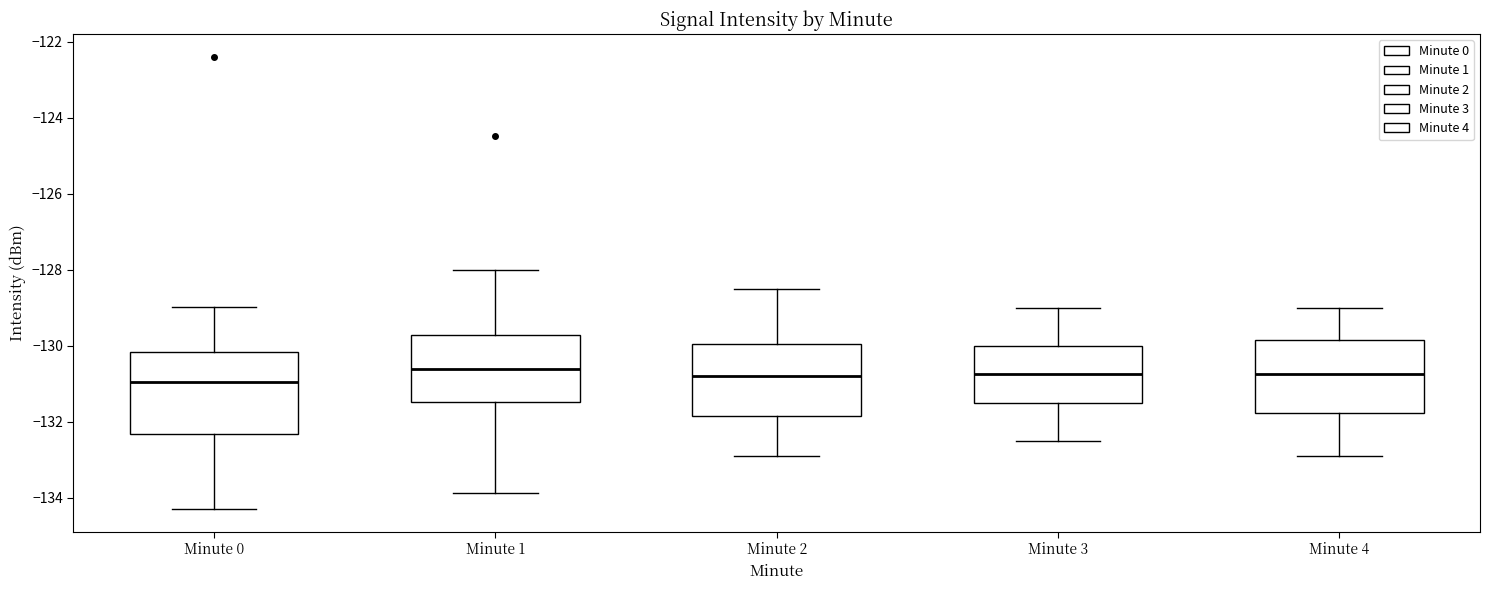

Comparing the boxes themselves (not the whiskers), which one is the tallest?

Minute 0